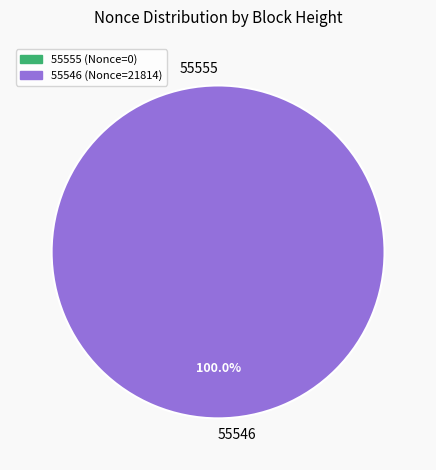

Between 55546 and 55555, which is larger?

55546